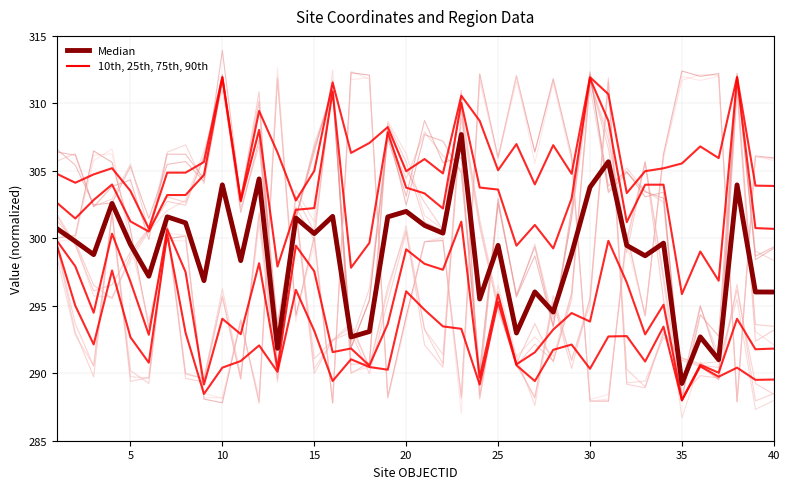

Is it true that Median equals 413.8 at 36?

False